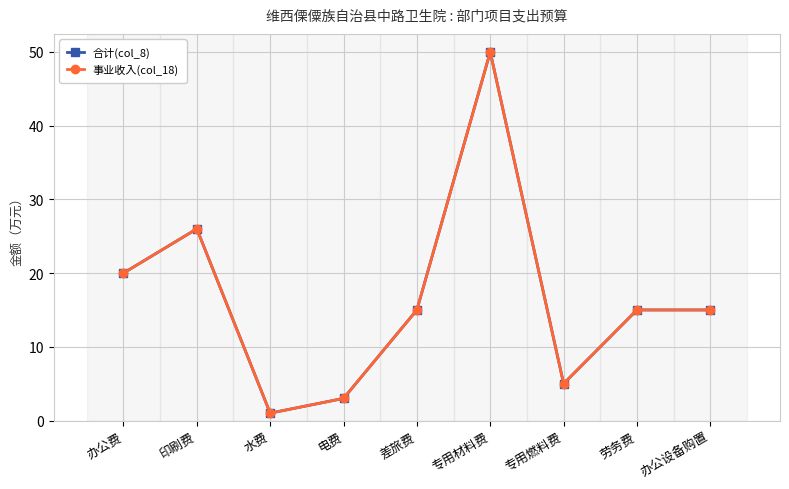

True or false: 合计(col_8) and 事业收入(col_18) cross at least once.

False